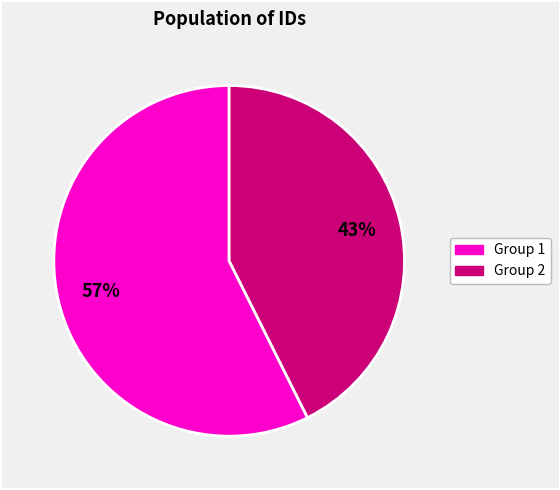

How many segments does this pie chart have?

2